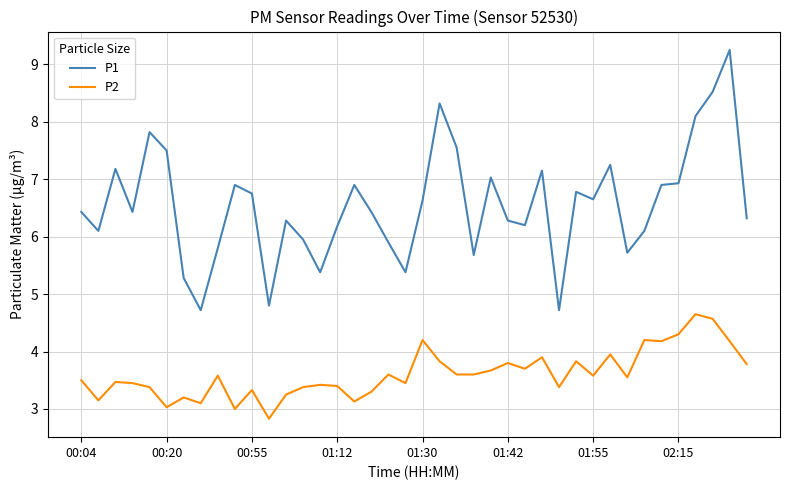

Which series has the largest total across all categories?

P1